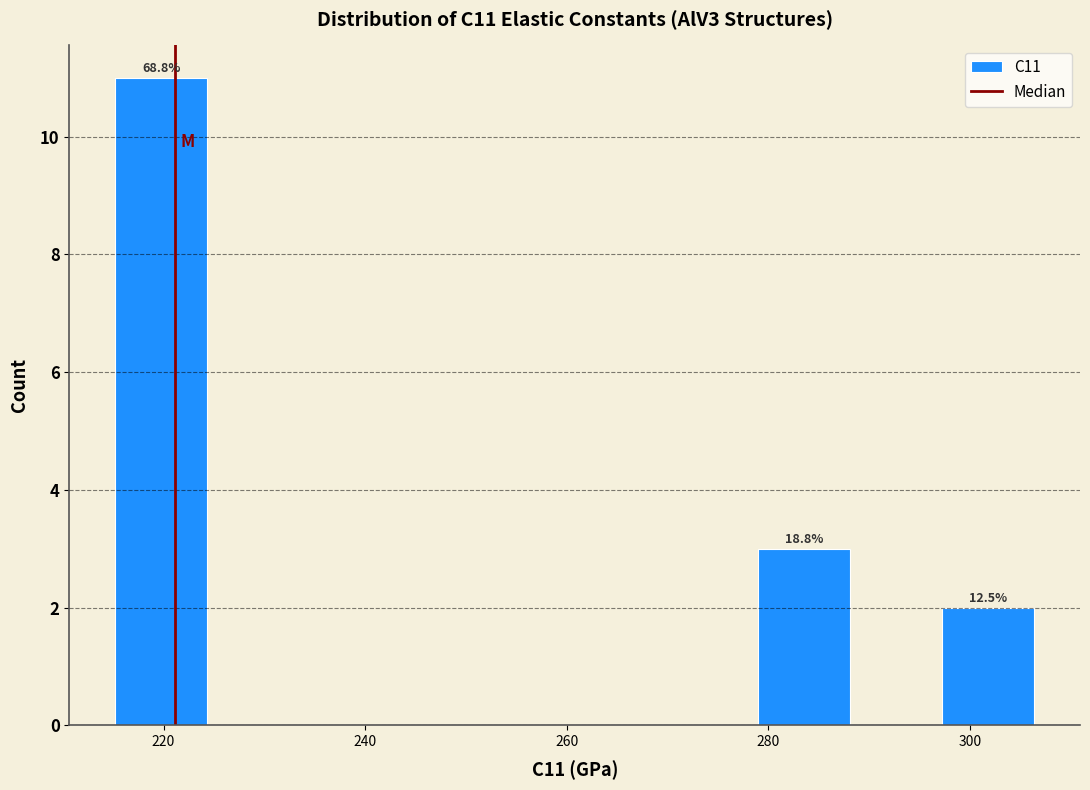

Which range on the x-axis has the tallest bar?

216 to 224